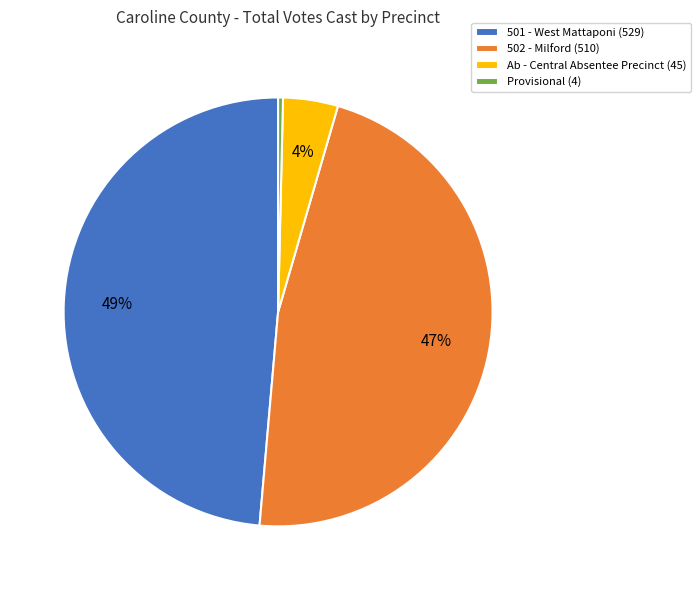

To the nearest percent, what portion does 501 - West Mattaponi represent?

49%